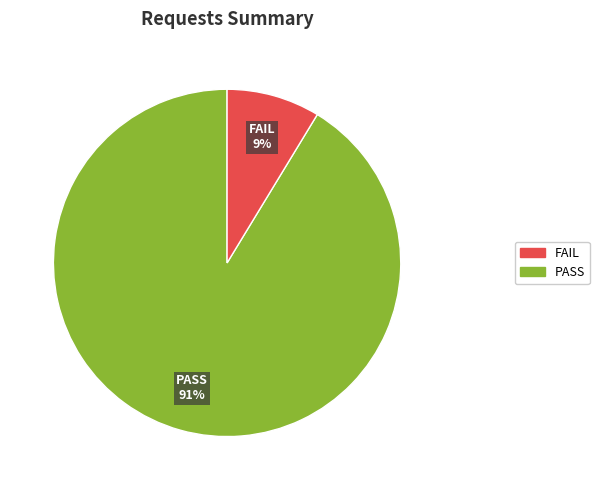

Is PASS the majority of the pie?

Yes